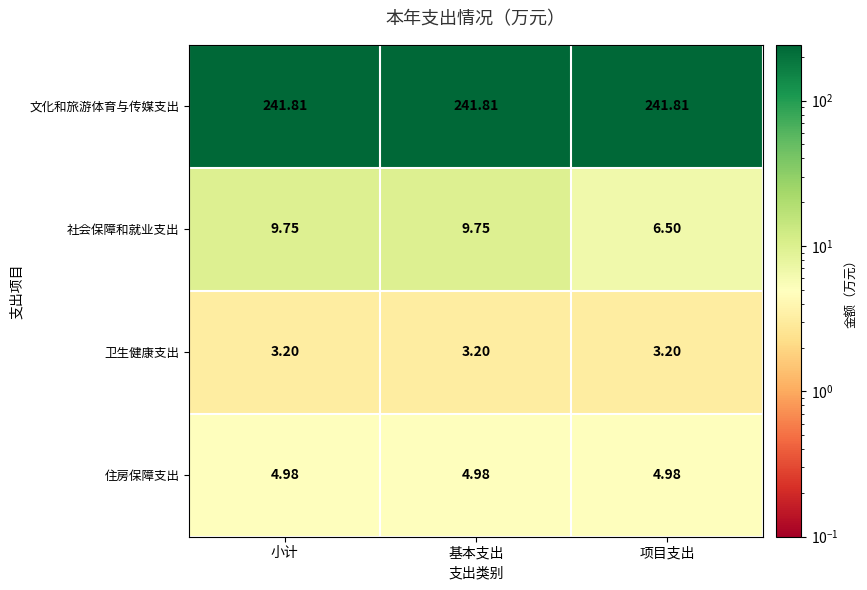

How many data points does each series have?

3